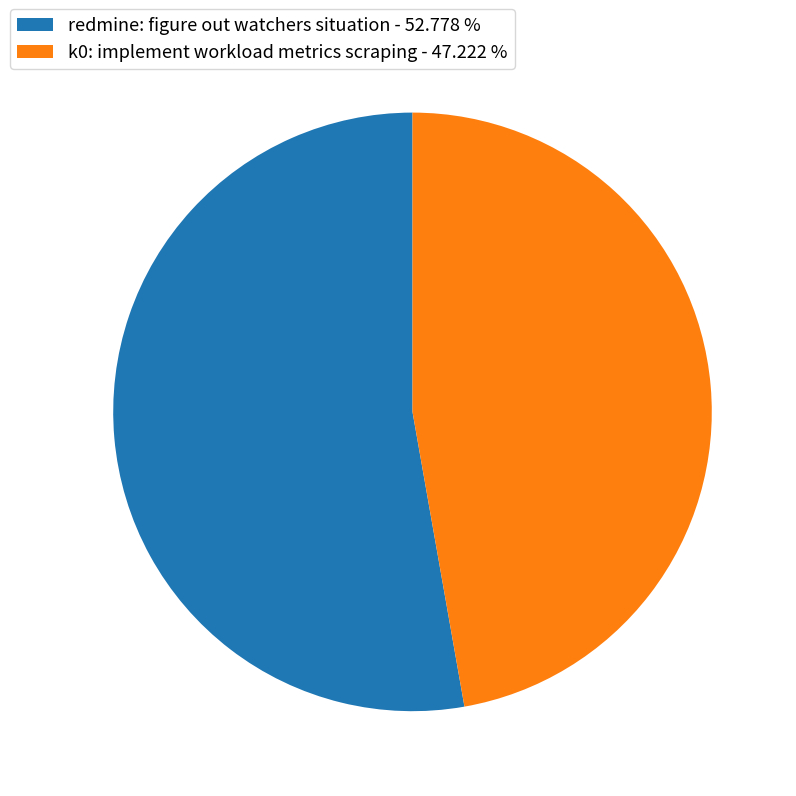

Is k0: implement workload metrics scraping - 47.222 % the majority of the pie?

No